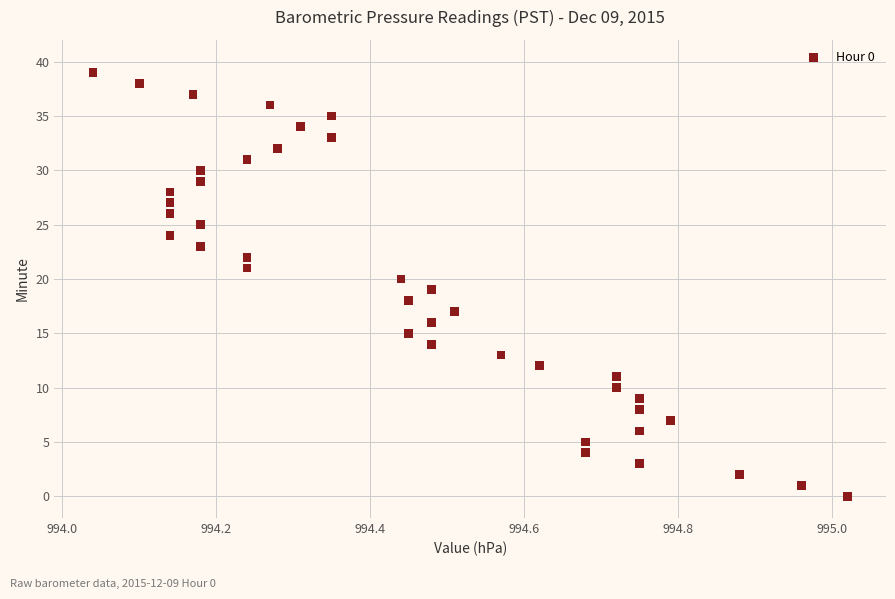

What is the range of Y values (max minus min)?

39